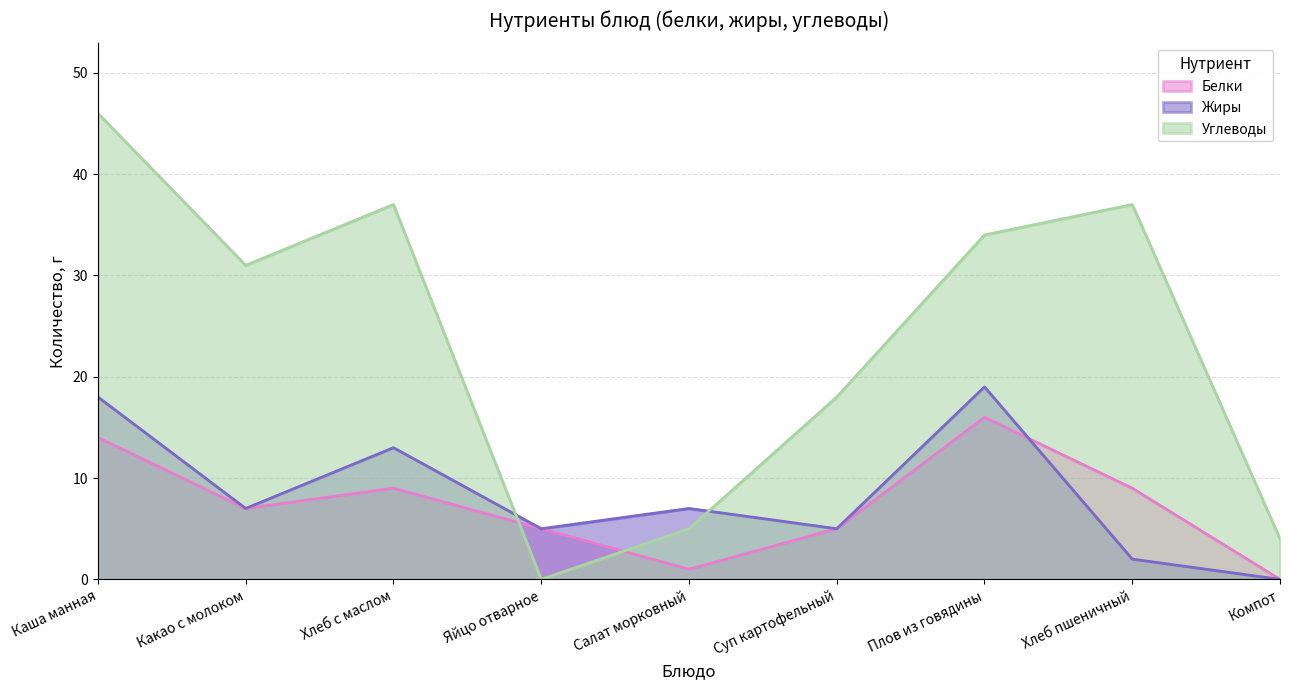

Which series ends up on top after the final intersection of Белки and Углеводы?

Углеводы